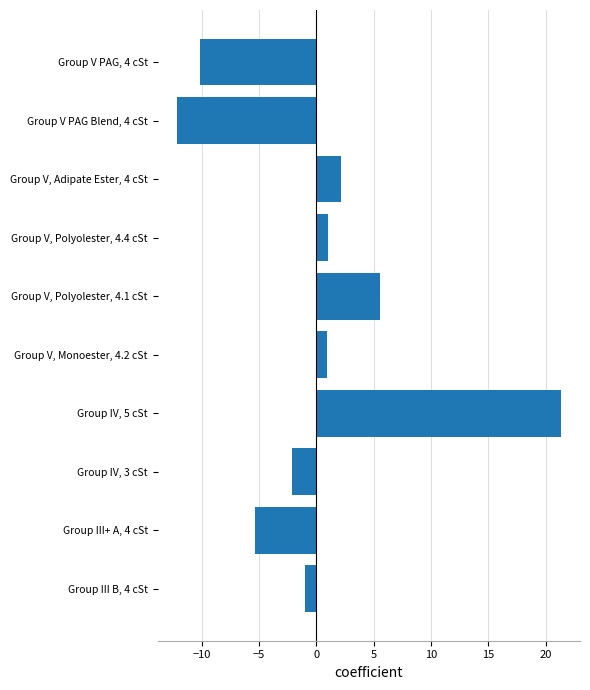

How many data points are less than 0?

5